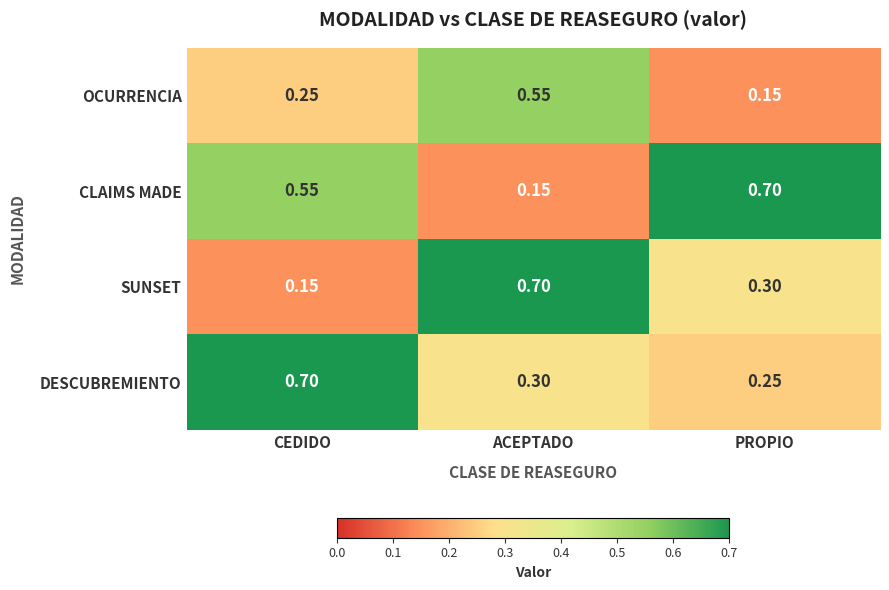

Which category has the lowest value in the CLAIMS MADE series?

ACEPTADO